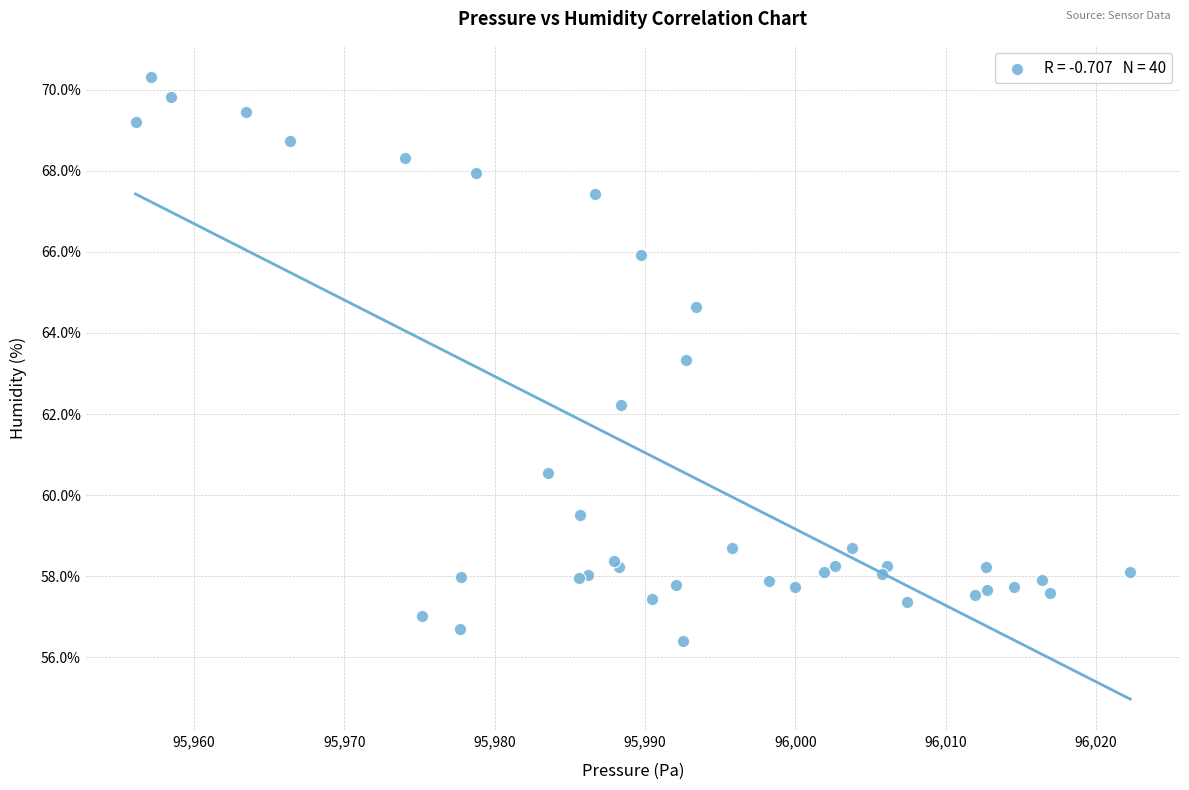

What Y value in the scatter plot is closest to 63?

63.3